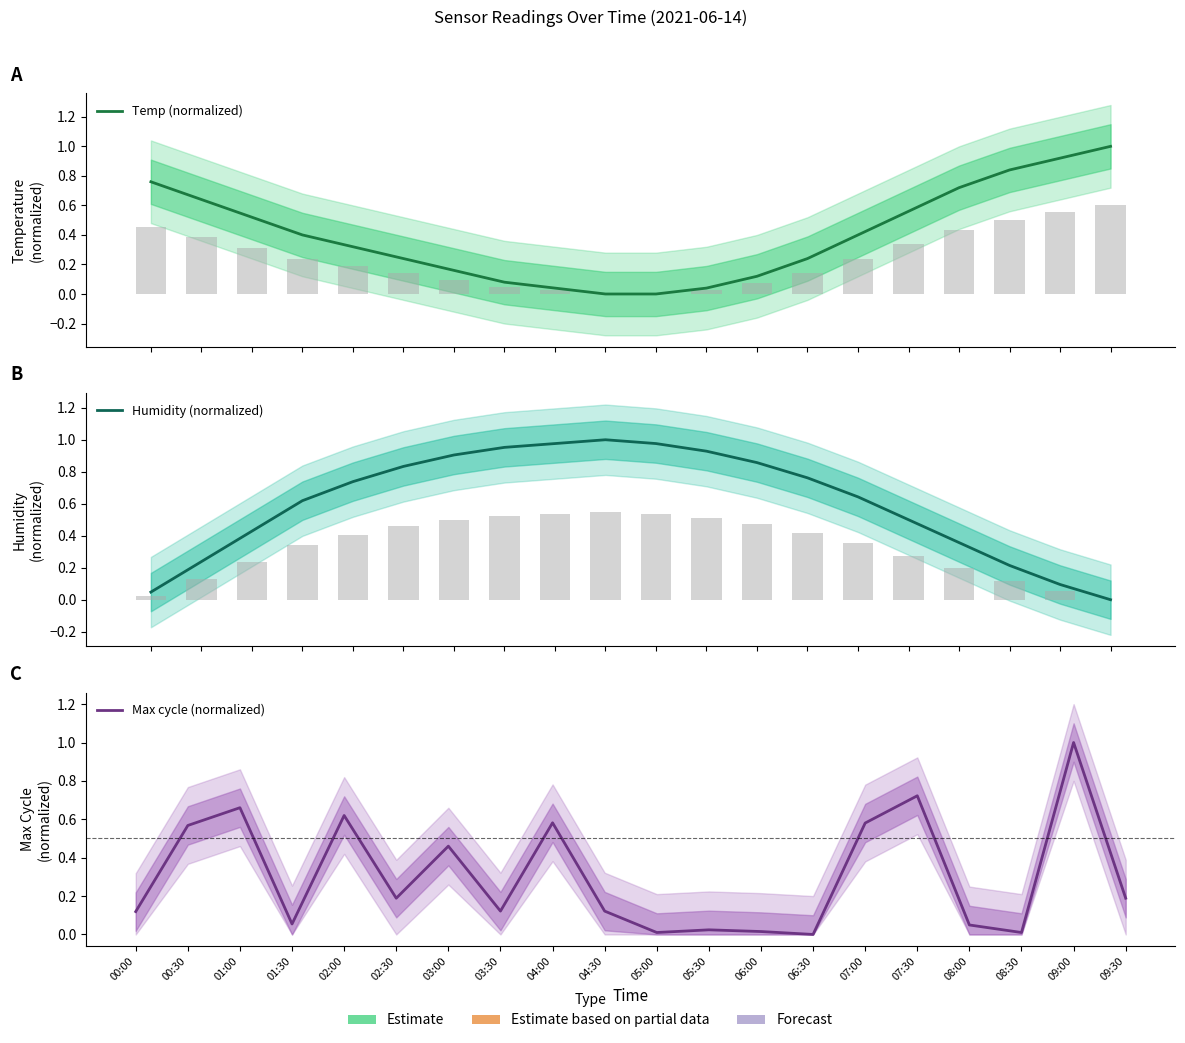

How many values in the Max cycle (normalized) series exceed 0?

19